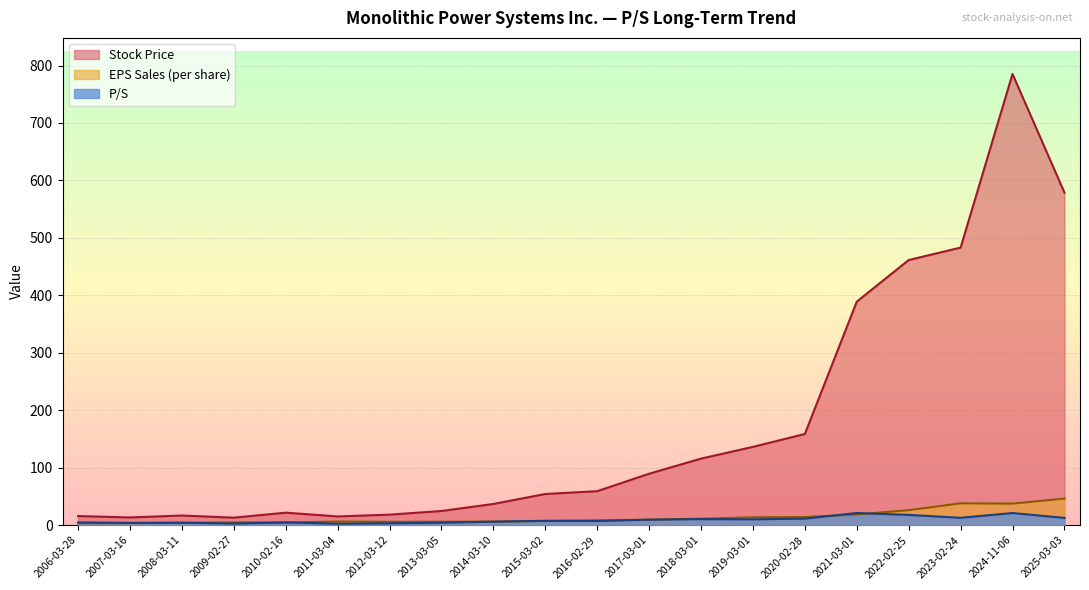

How many values in the Stock Price series are below 59?

10